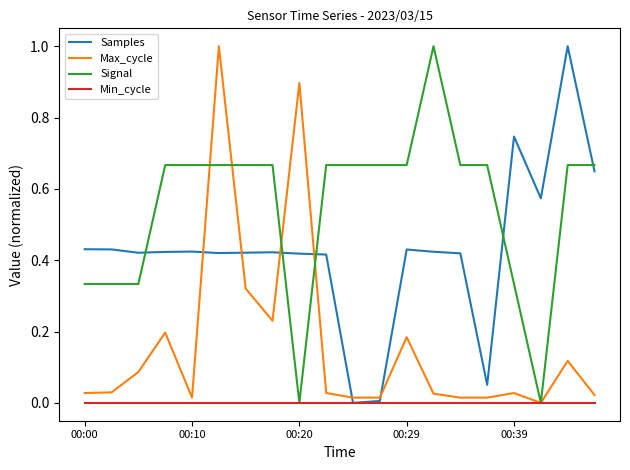

What is the highest value of the Max_cycle series?

1.0